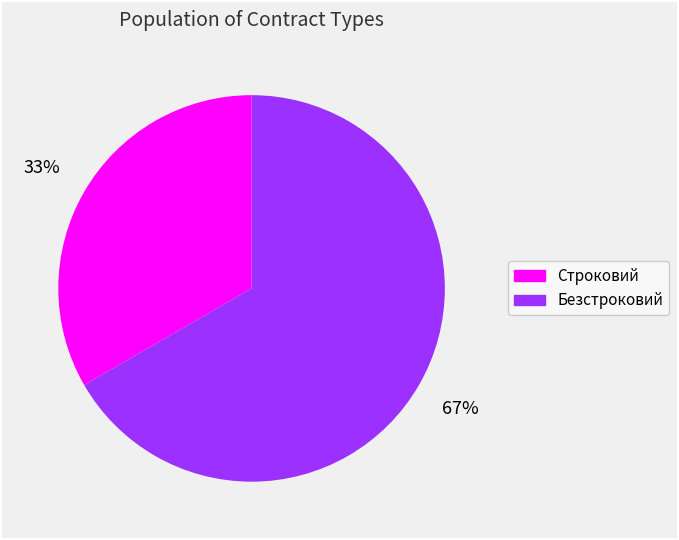

To the nearest percent, what percentage of the pie is Безстроковий?

67%